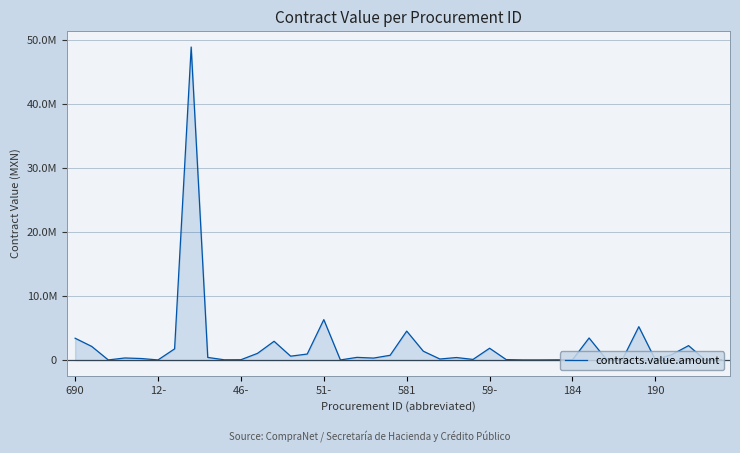

Reading left to right, transcribe all the data shown in this chart.

3420000.0	2143800.0	33313.0	339052.5	250782.0	33248.0	1761948.0	48860952.0	424815.0	54750.0	64157.0	1059139.0	2942009.0	618009.0	953124.0	6323605.5	32252.8	432310.0	321858.8	757902.0	4533120.0	1398375.0	177056.0	408000.0	112125.0	1858185.0	88875.0	36085.0	35479.0	51610.0	53736.0	3459200.0	250600.0	46257.0	5222934.0	46320.0	873604.5	2265764.5	38000.0	72600.0